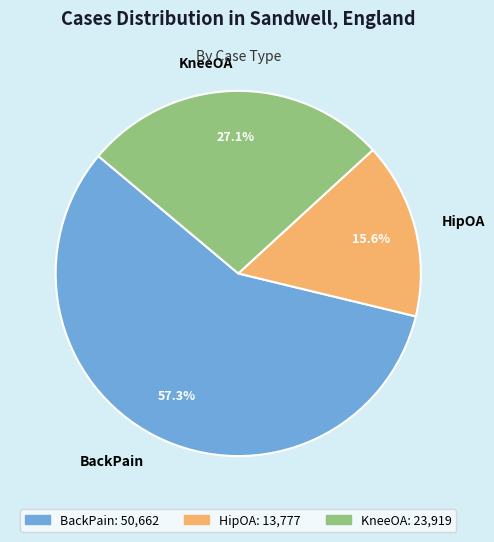

Which category has the biggest portion of the pie?

BackPain